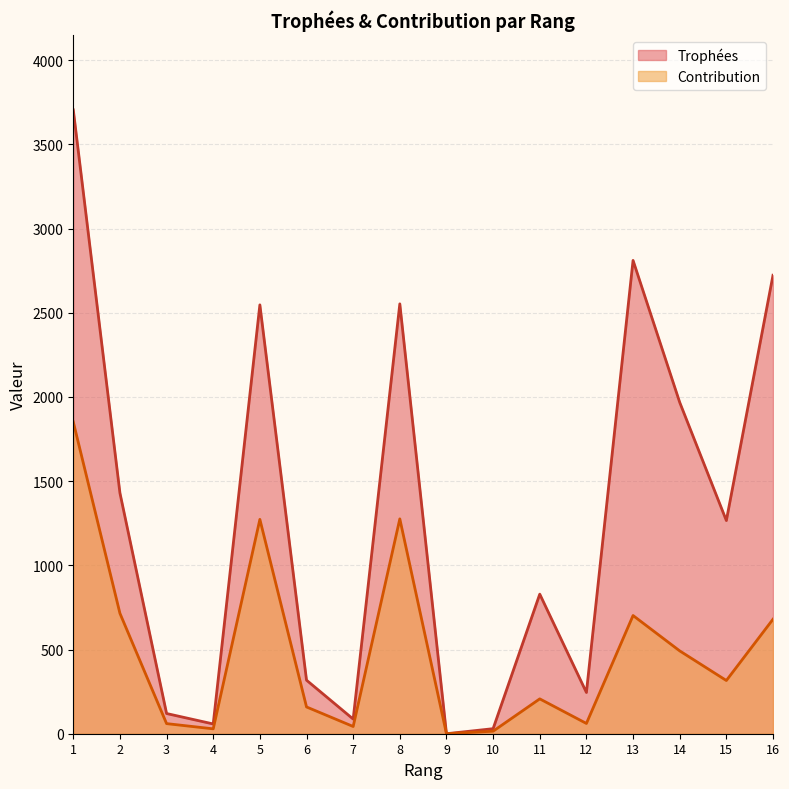

The value of Trophées at 3 is 195. True or false?

False